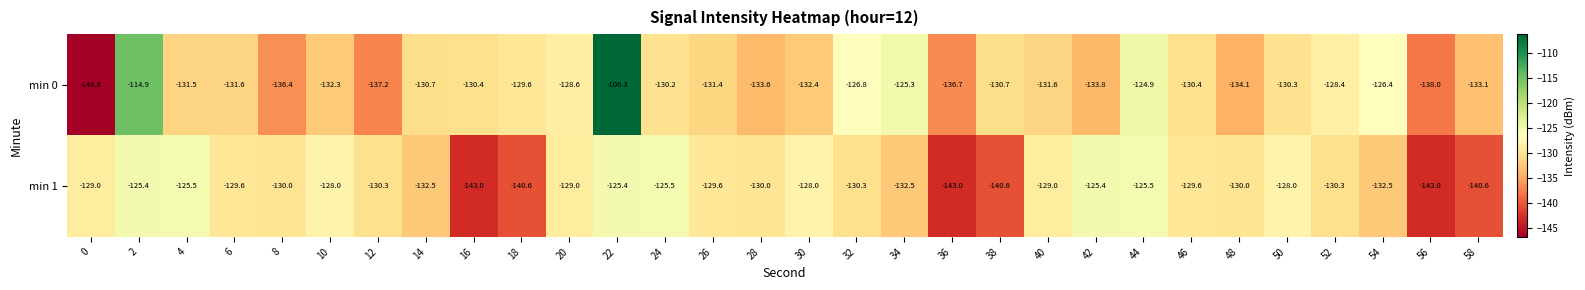

At 12, list the series in order from smallest to largest.

min 0, min 1